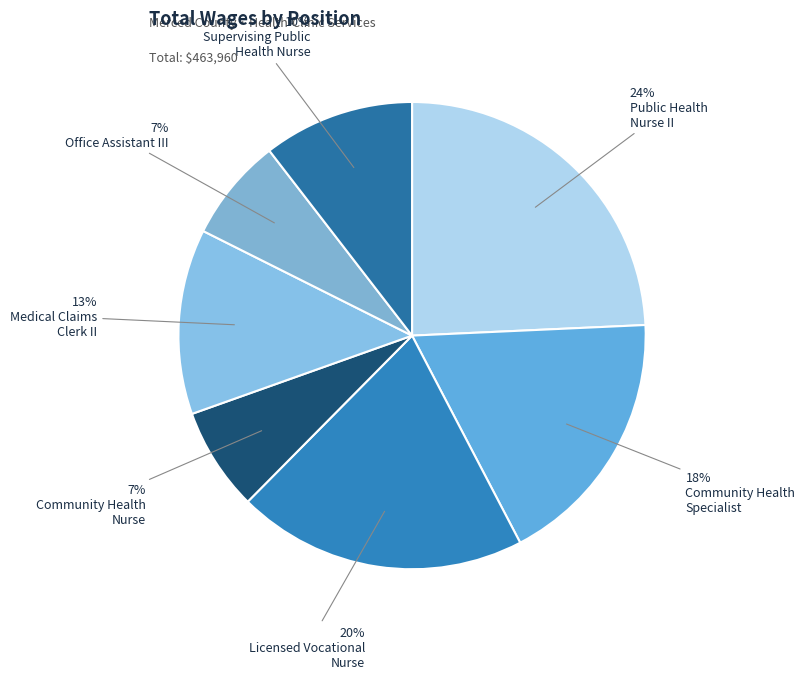

How many segments does this pie chart have?

7